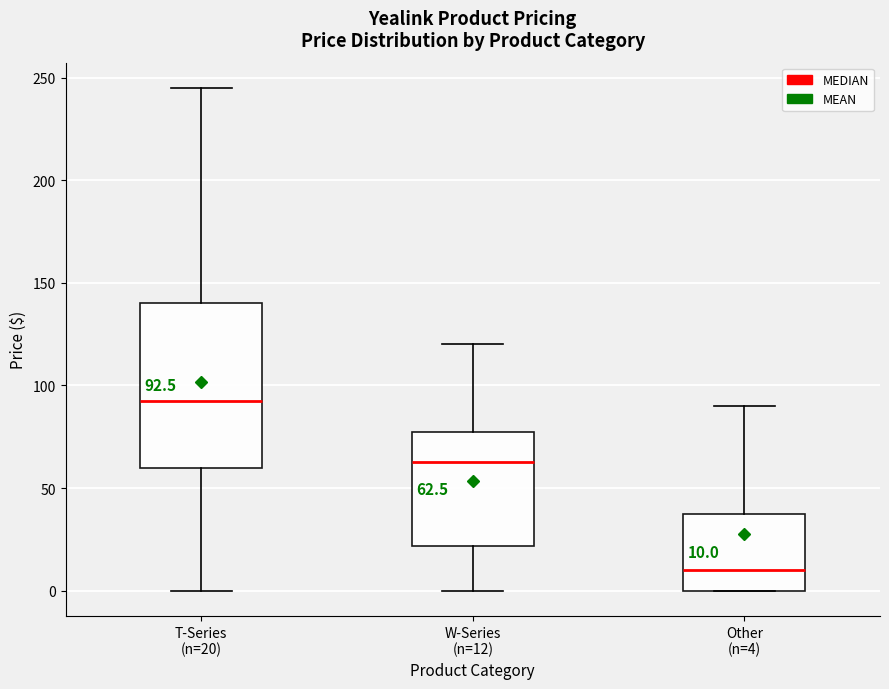

Comparing the boxes themselves (not the whiskers), which one is the tallest?

T-Series (n=20)